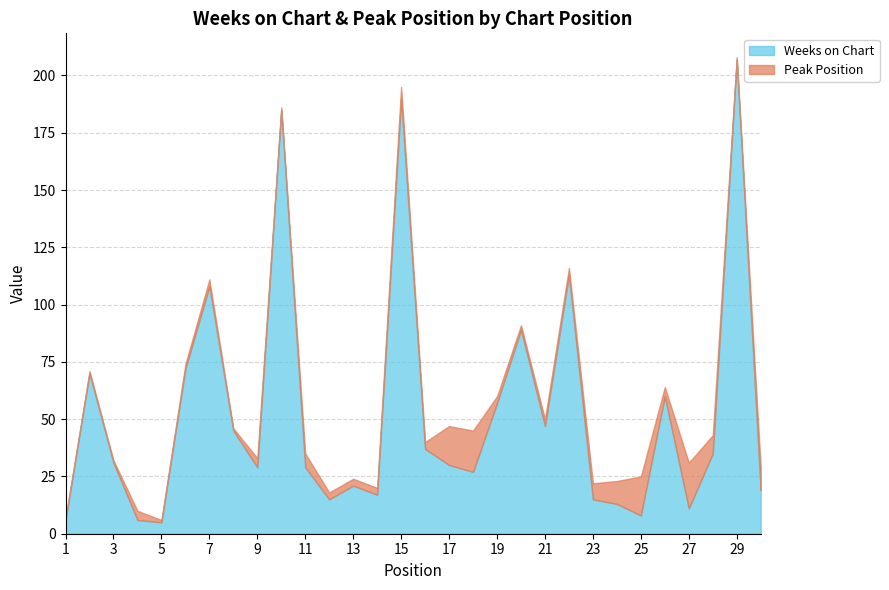

Which category has the highest value in the Weeks on Chart series?

29